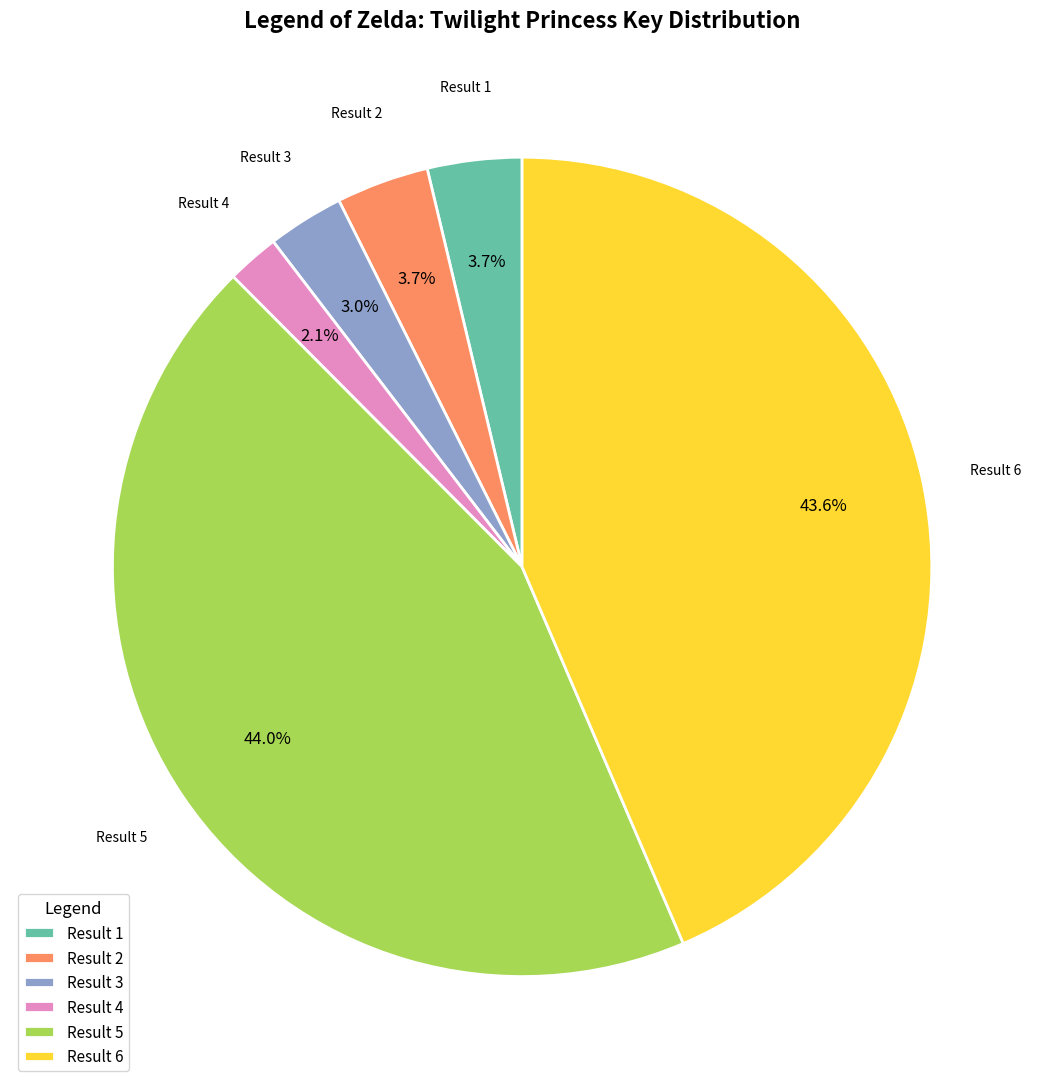

Which has a higher value, Result 2 or Result 6?

Result 6